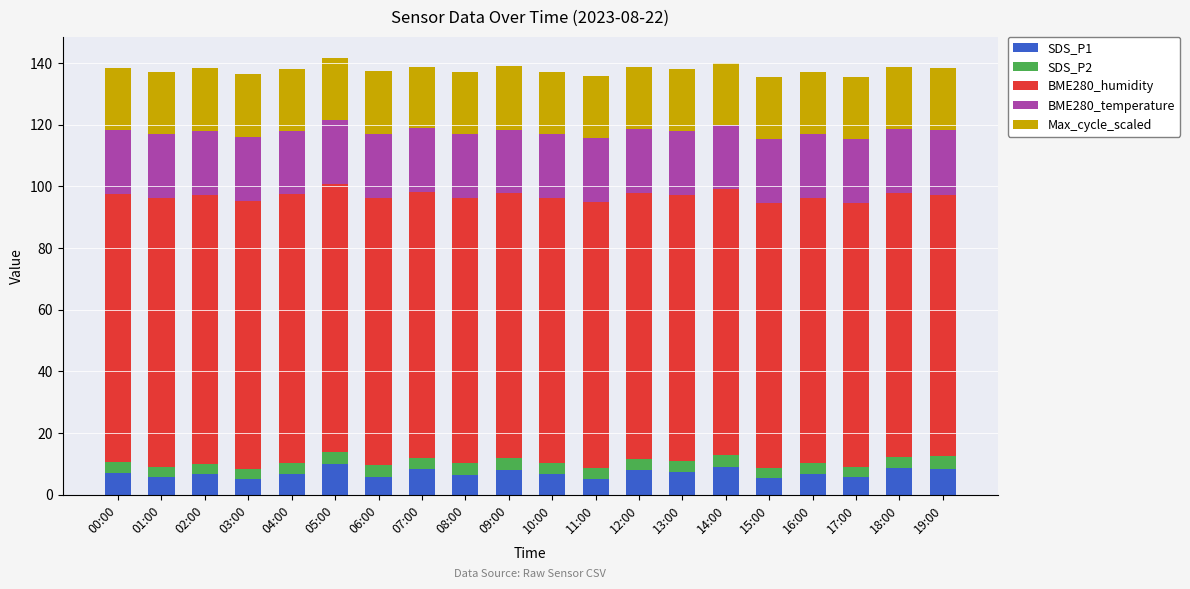

Is it true that SDS_P1 equals 9.1 at 14:00?

True